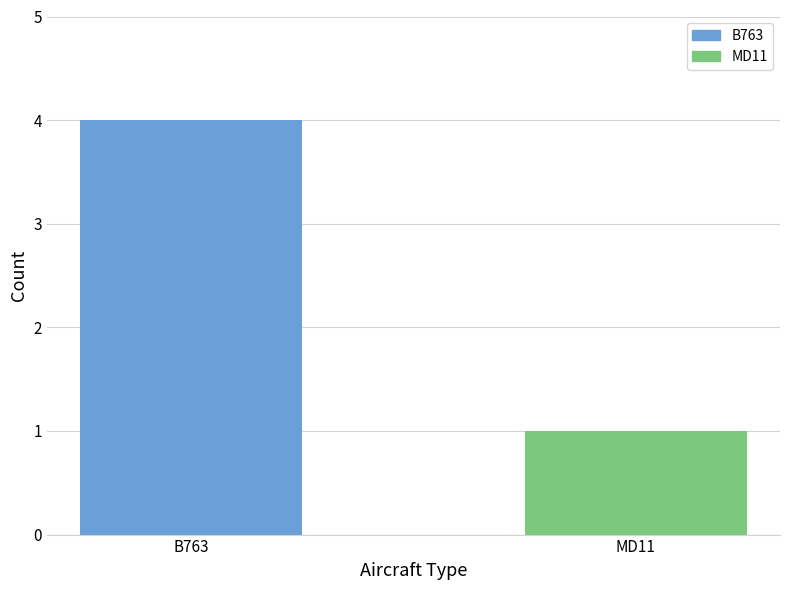

How many values are below 4?

1